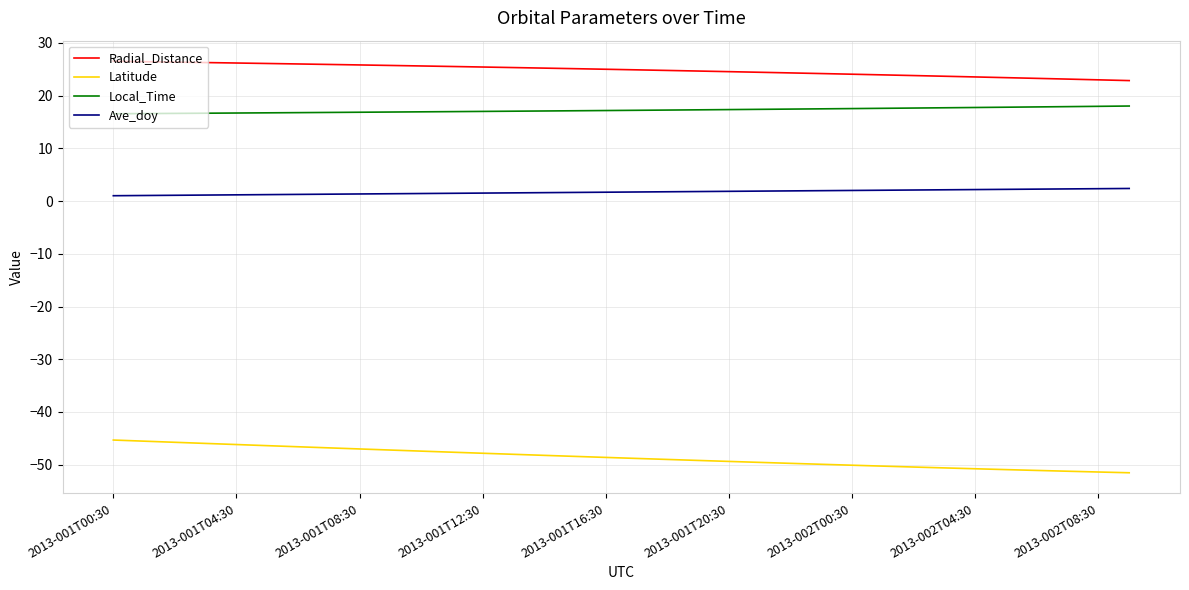

List the series in order of their peak value, highest first.

Radial_Distance, Local_Time, Ave_doy, Latitude